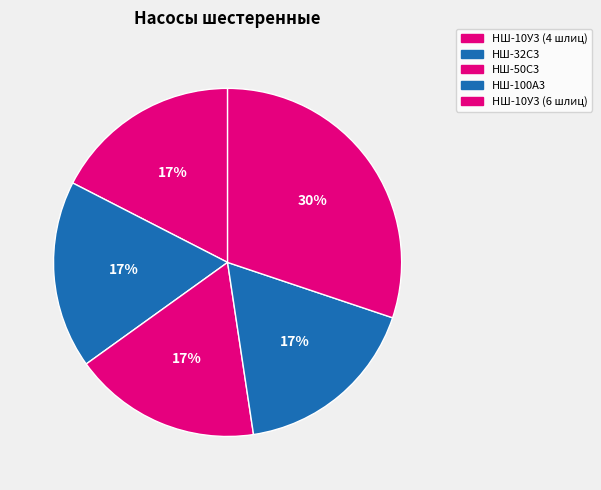

Rank the categories by value from lowest to highest.

НШ-10У3 (4 шлиц), НШ-32С3, НШ-50С3, НШ-100А3, НШ-10У3 (6 шлиц)